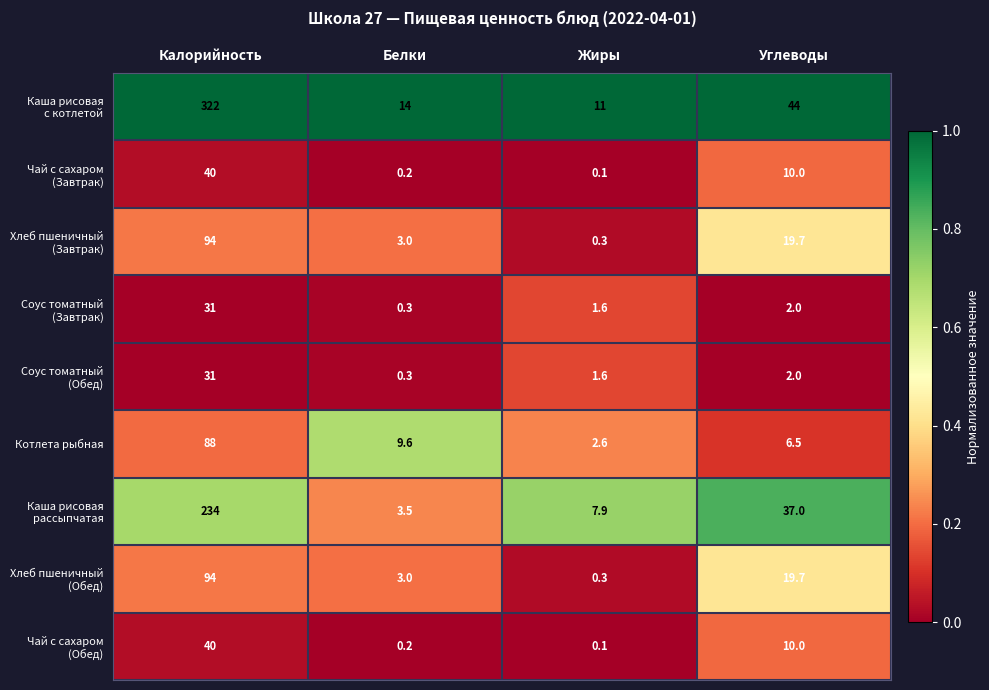

What is the greatest value displayed?

322.0